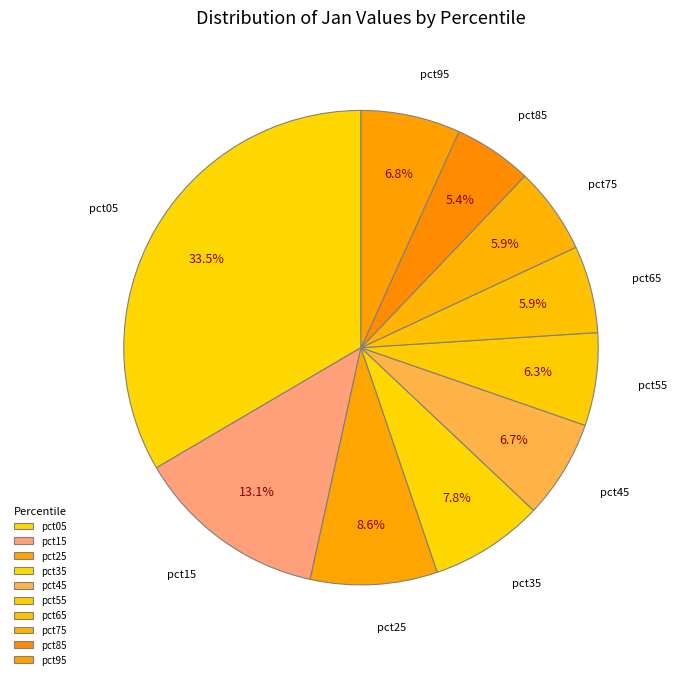

To the nearest percent, what is the average slice percentage?

10%